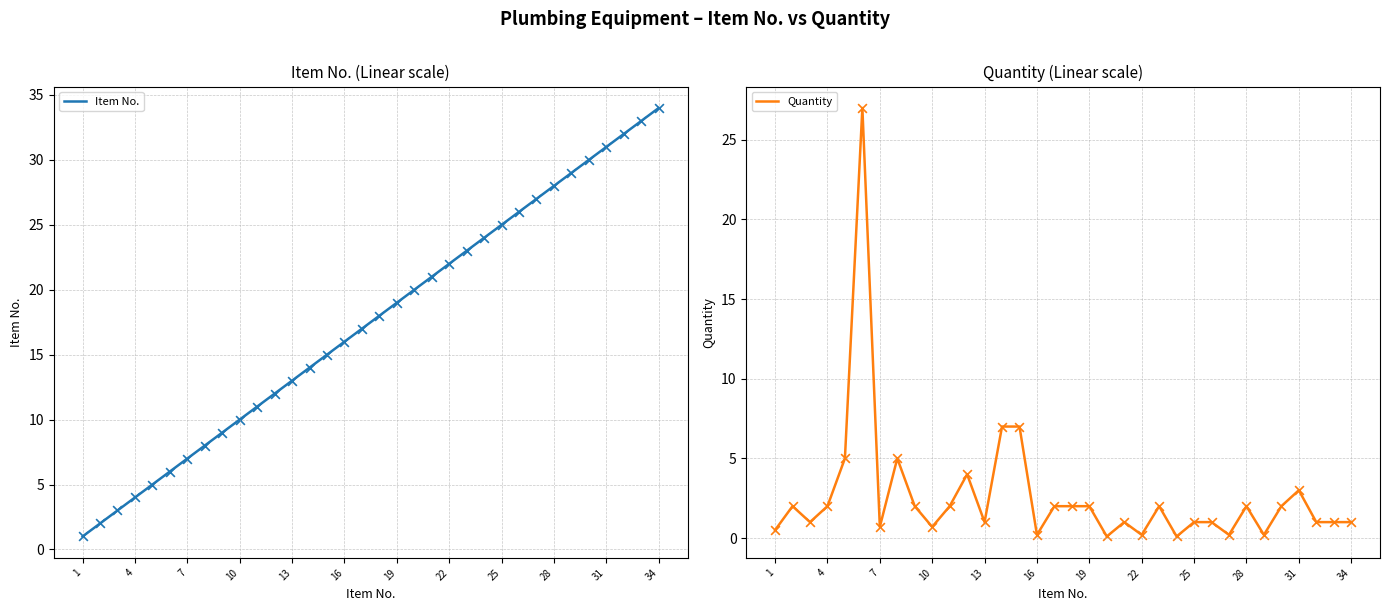

What is the highest value of the Quantity series?

27.0